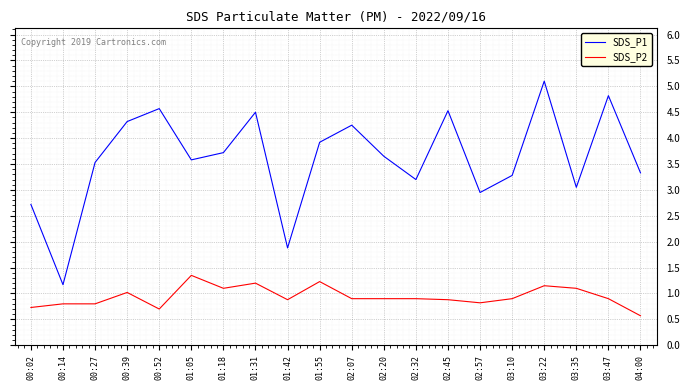

What are all the series names shown in the legend?

SDS_P1, SDS_P2